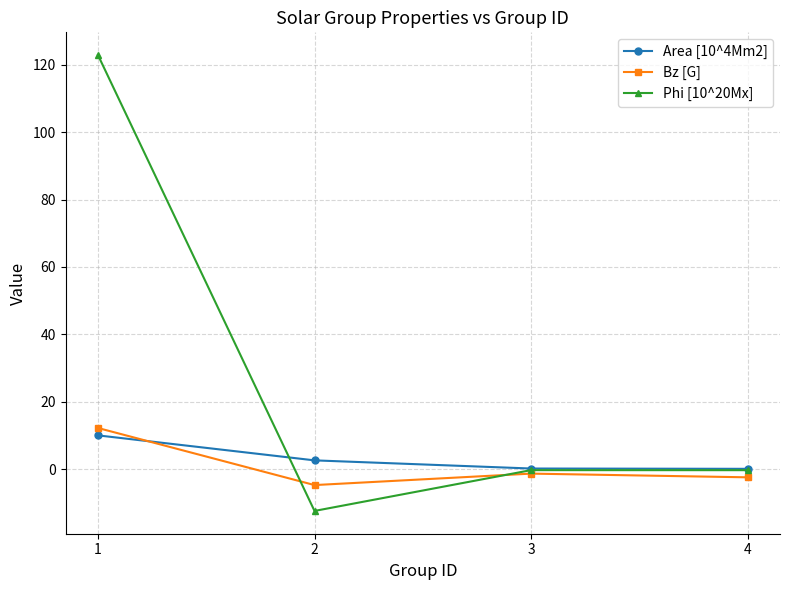

Which series has the widest spread of values?

Phi [10^20Mx]